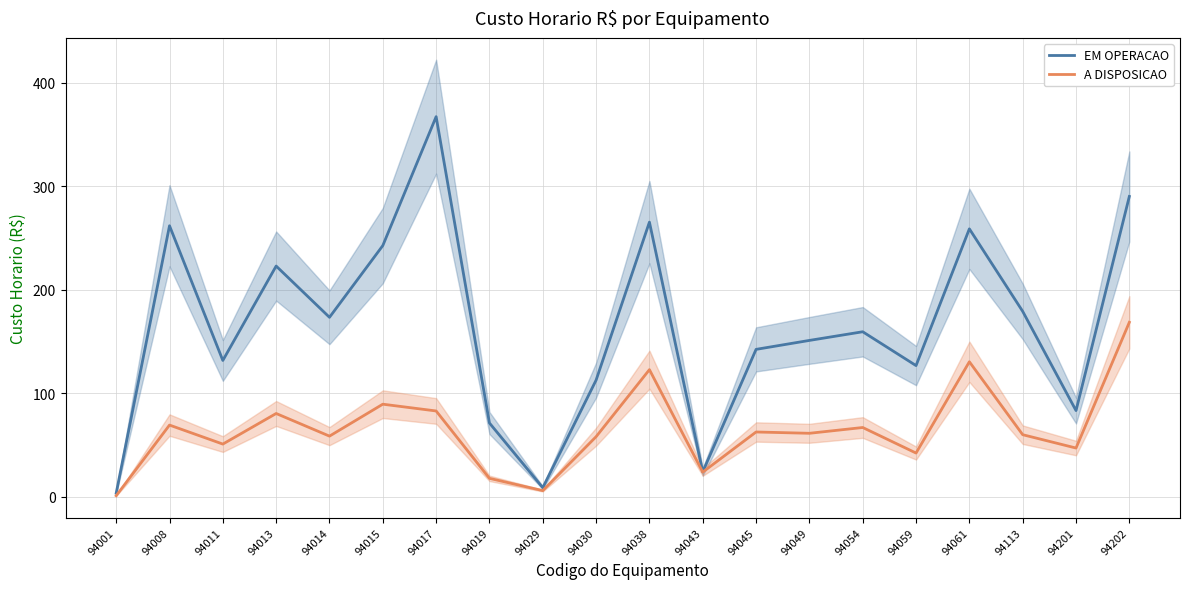

What are all the series names shown in the legend?

EM OPERACAO, A DISPOSICAO